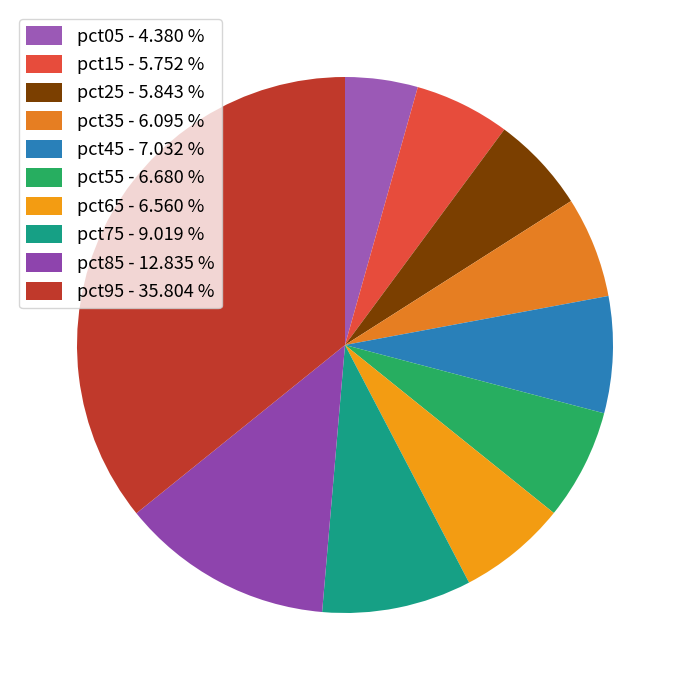

The pct25 slice represents 20% of the pie. True or false?

False